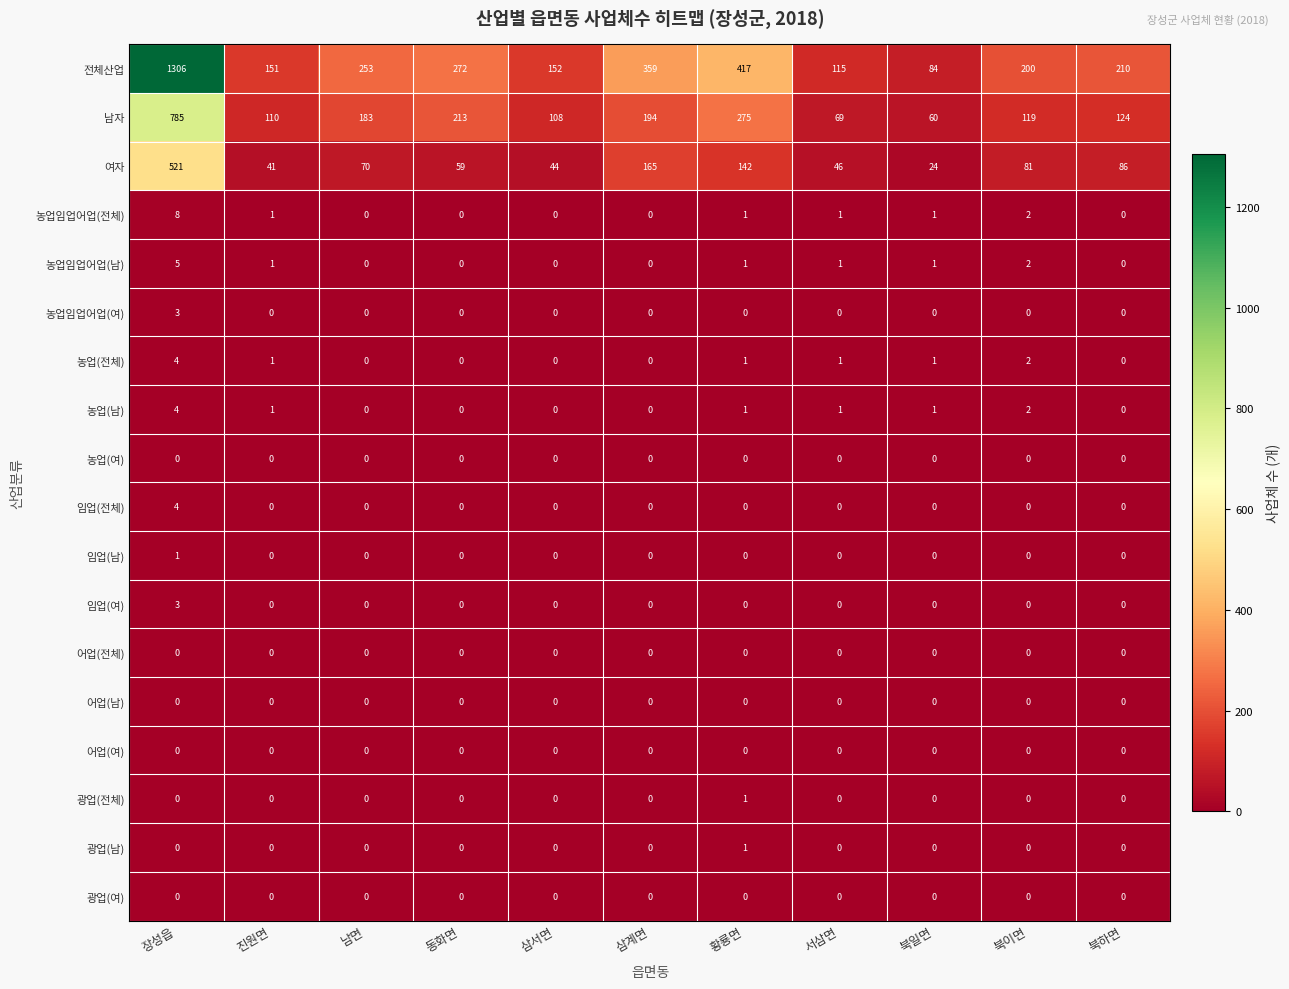

True or false: 여자 has a value of 26 at 삼서면.

False